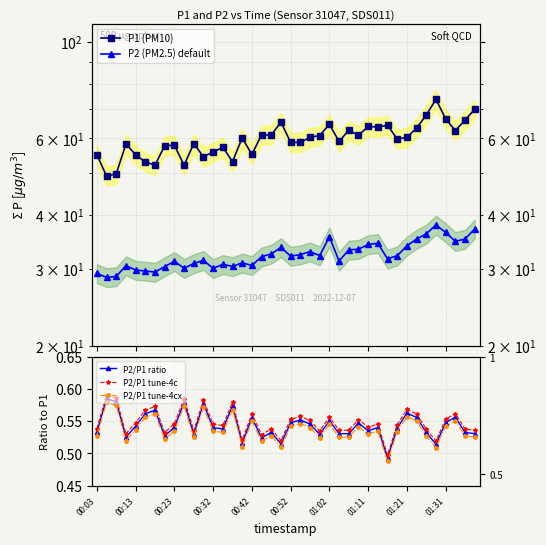

What is the average value of the P2 (PM2.5) default series?

32.3